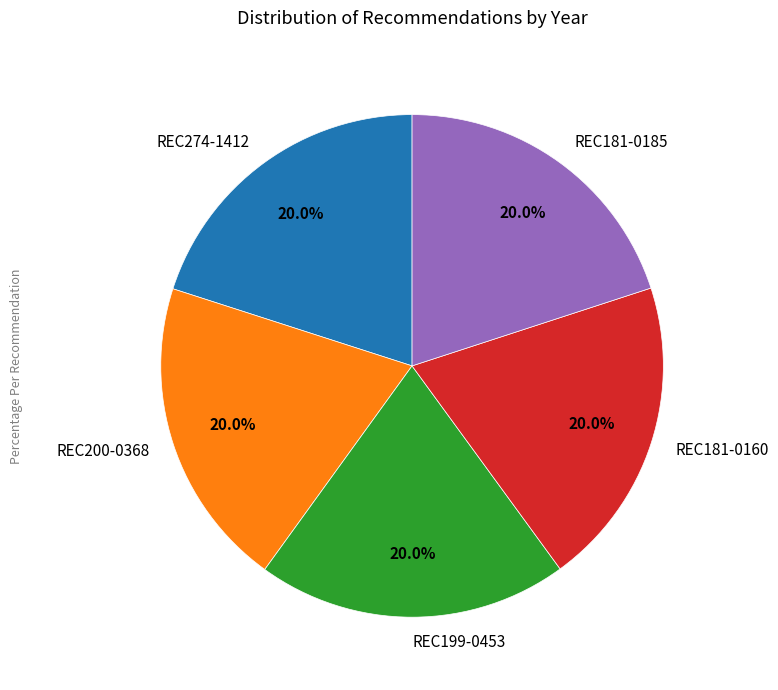

To the nearest percent, what percentage of the pie is REC199-0453?

20%